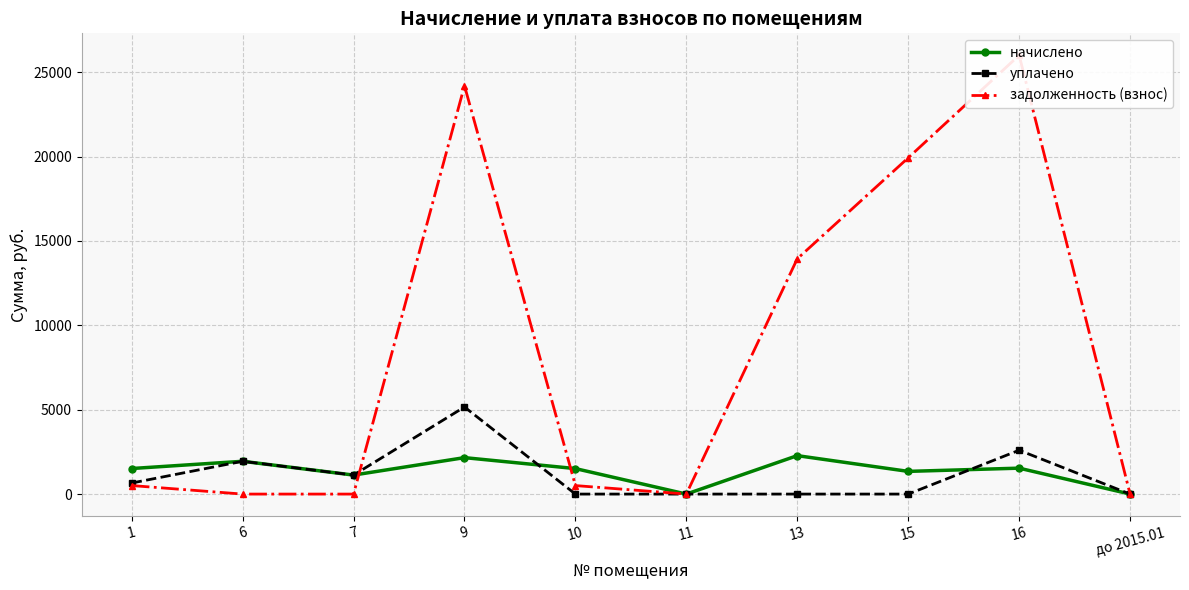

Reading left to right, transcribe all the data shown in this chart.

начислено: 1514.1	1943.0	1125.5	2159.3	1510.4	0.0	2277.5	1344.7	1536.1	0.0
уплачено: 654.4	1943.0	1125.5	5159.3	0.0	0.0	0.0	0.0	2597.8	0.0
задолженность (взнос): 504.7	0.0	0.0	24196.4	503.5	0.0	13943.2	19923.1	25999.4	0.0